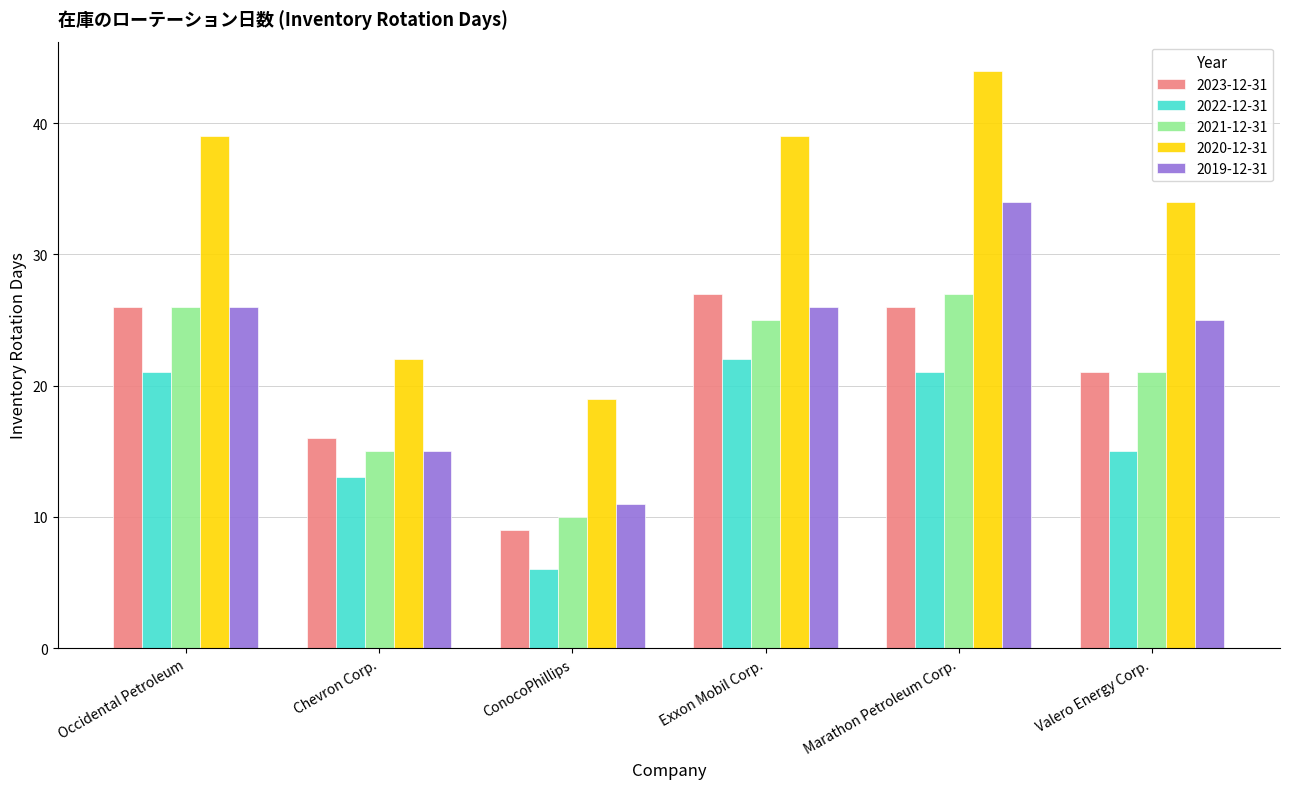

Is the value of 2023-12-31 at Chevron Corp. greater than the value of 2021-12-31 at Marathon Petroleum Corp.?

No